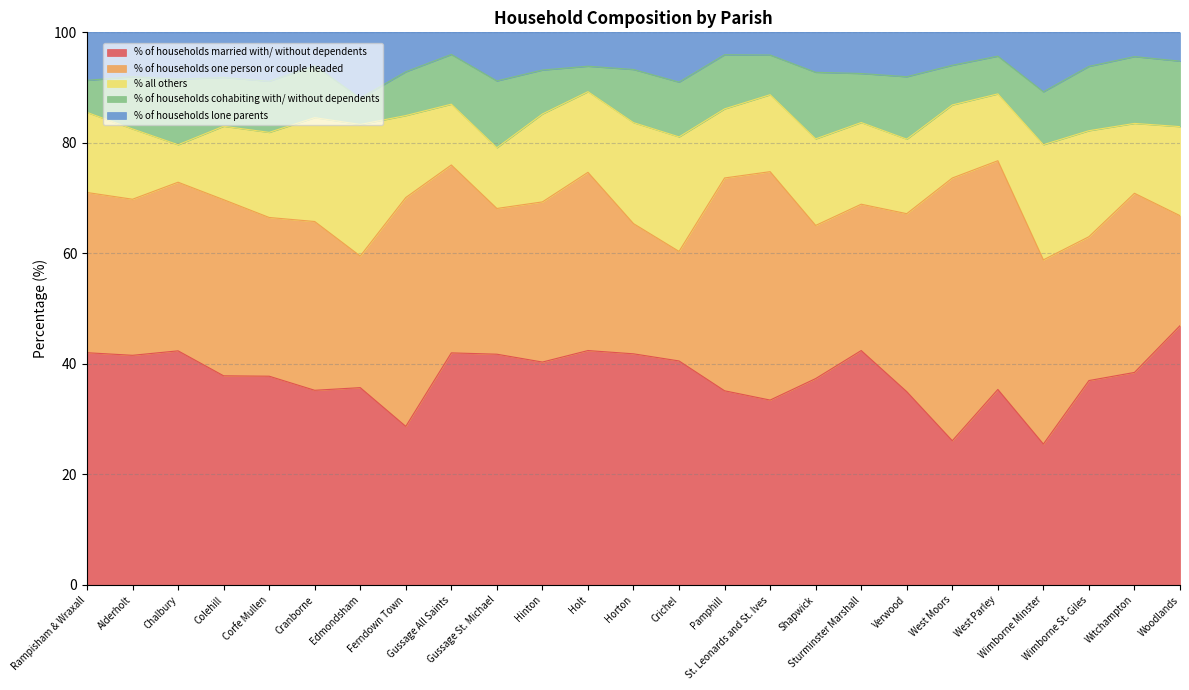

Where is the first local minimum for % of households one person or couple headed?

Alderholt